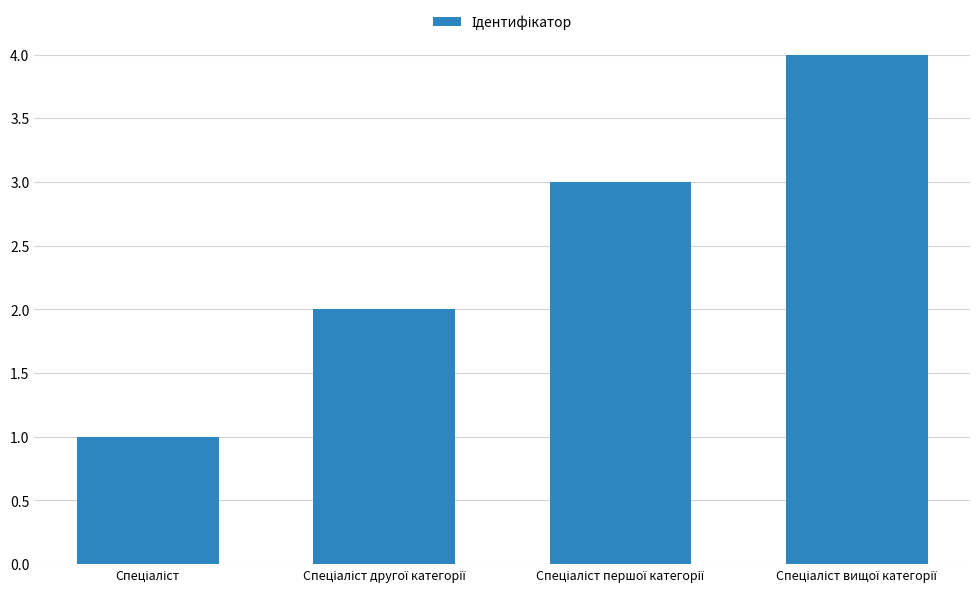

What is the value of the 1st bar from the left?

1